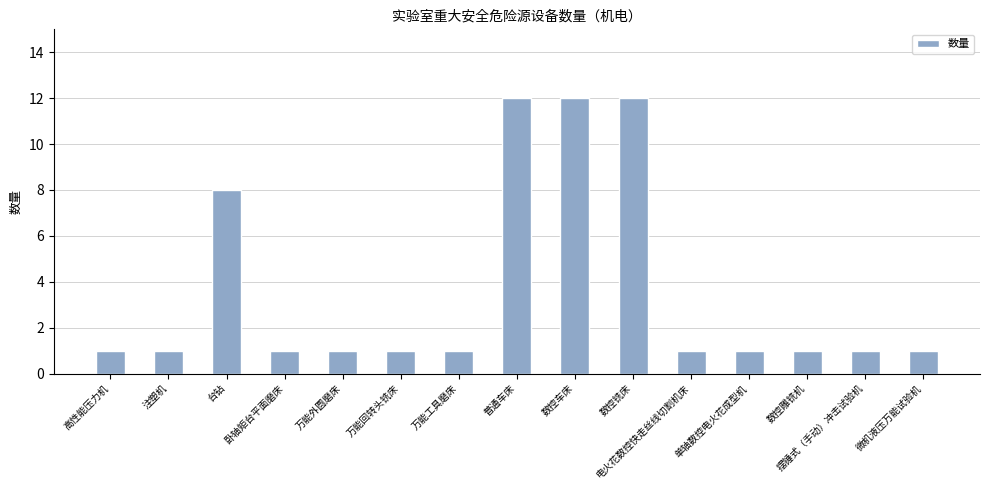

Reading left to right, what are all the values shown in this chart?

高性能压力机=1	注塑机=1	台钻=8	卧轴矩台平面磨床=1	万能外圆磨床=1	万能回转头铣床=1	万能工具磨床=1	普通车床=12	数控车床=12	数控铣床=12	电火花数控快走丝线切割机床=1	单轴数控电火花成型机=1	数控雕铣机=1	摆锤式（手动）冲击试验机=1	微机液压万能试验机=1